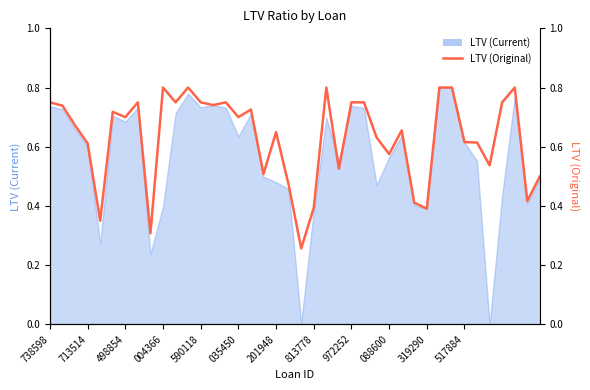

Count the values in the range 0 to 1.

40